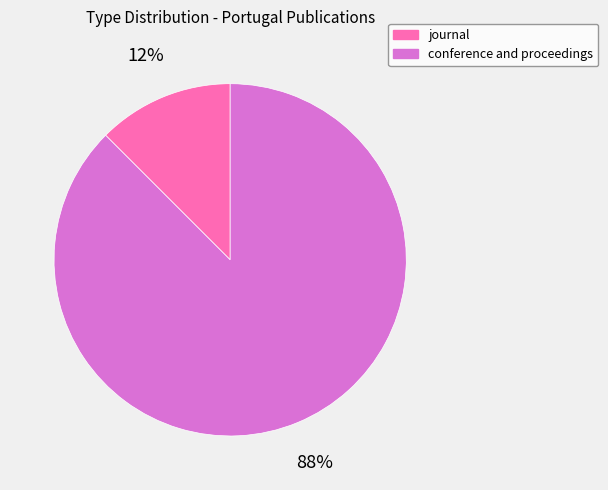

Rank the categories by value from highest to lowest.

conference and proceedings, journal